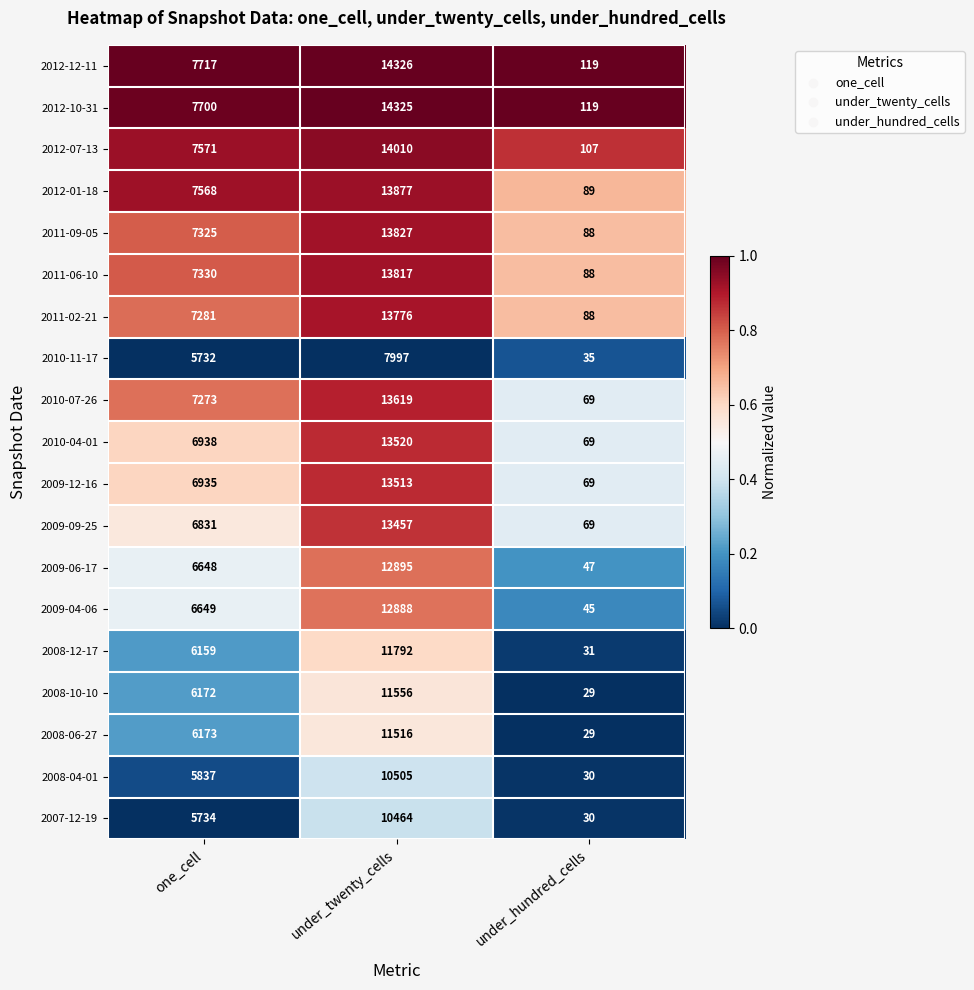

What is the difference between the 2009-06-17 values at one_cell and under_hundred_cells?

6601